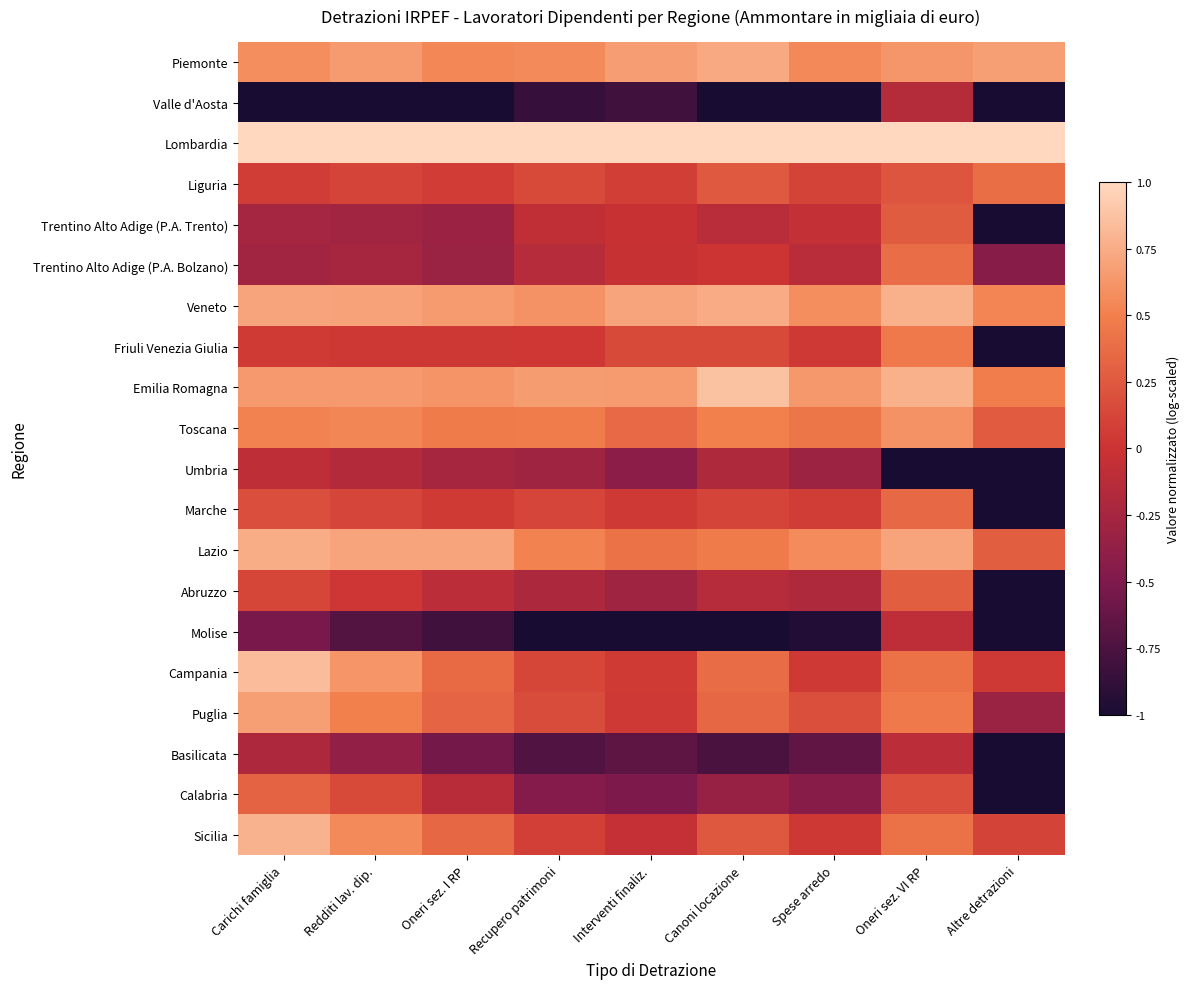

At how many categories does at least one series exceed 0?

9